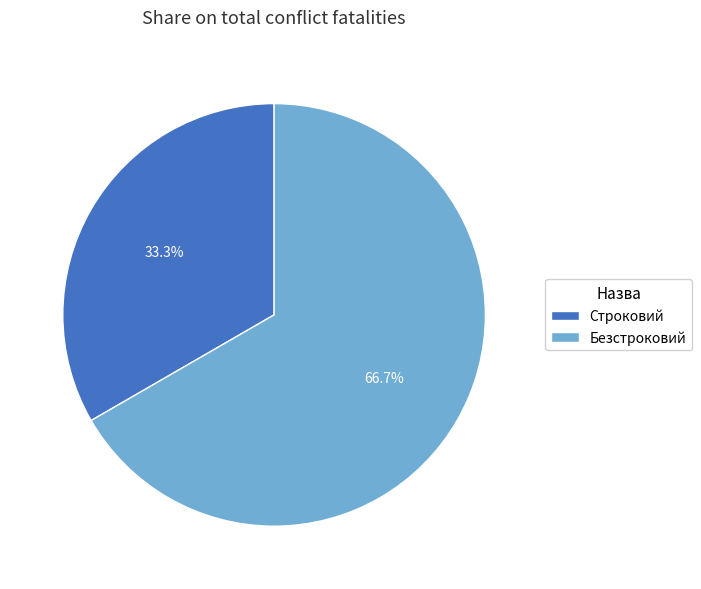

Is it true that Строковий is 41% of the pie?

False